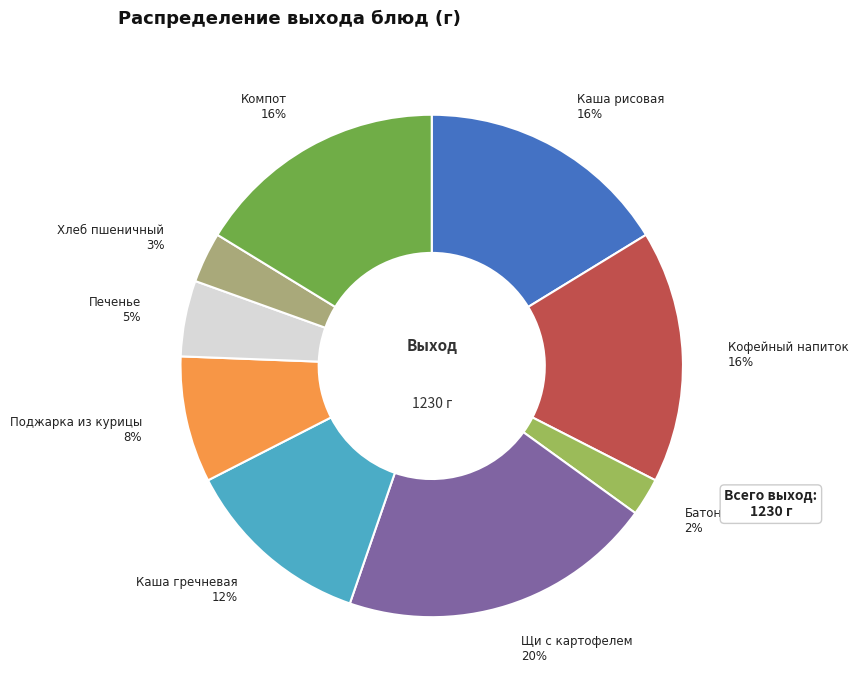

What percentage is the Кофейный напиток slice, to the nearest percent?

16%